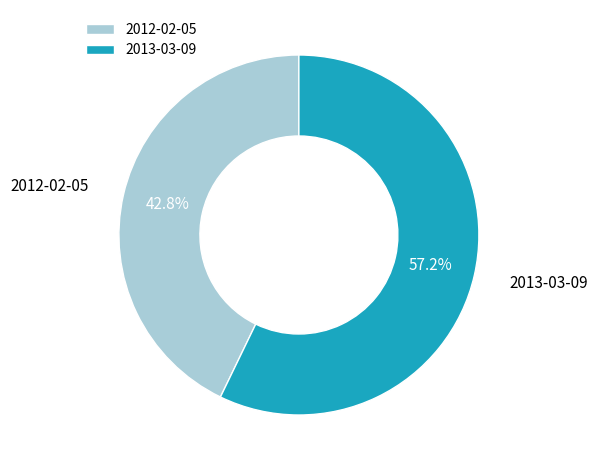

Which has a higher value, 2013-03-09 or 2012-02-05?

2013-03-09